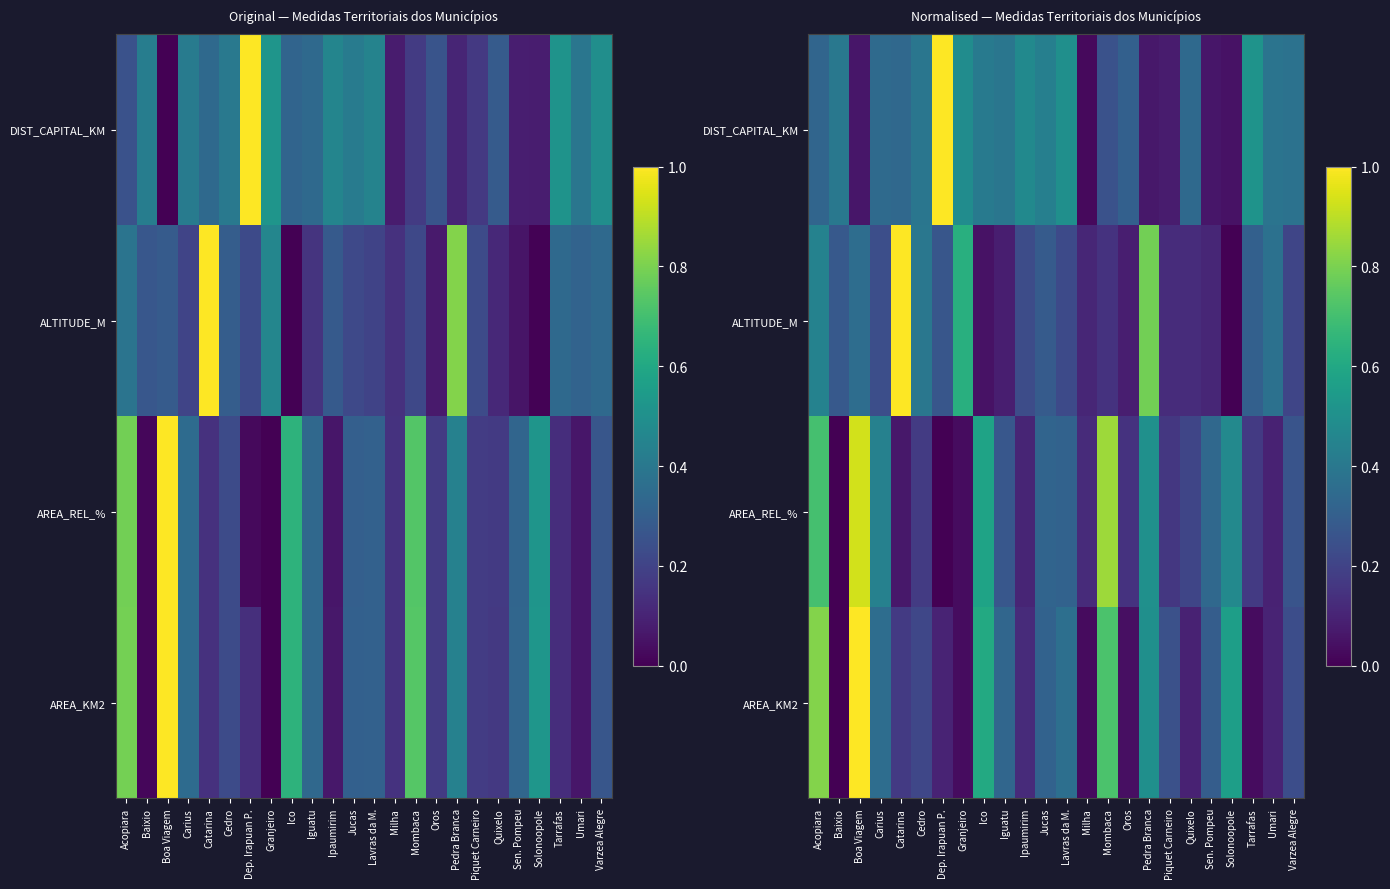

At Iguatu, list the series in order from smallest to largest.

ALTITUDE_M, AREA_REL_%, AREA_KM2, DIST_CAPITAL_KM